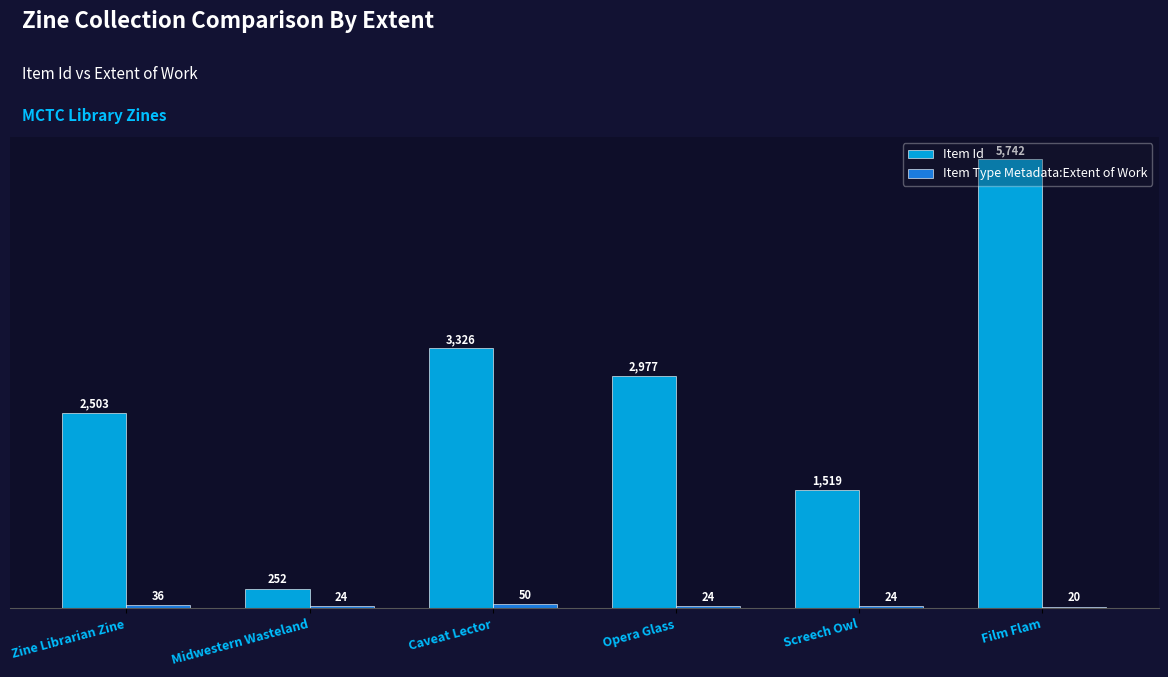

At which category is the sum across all series the highest?

Film Flam